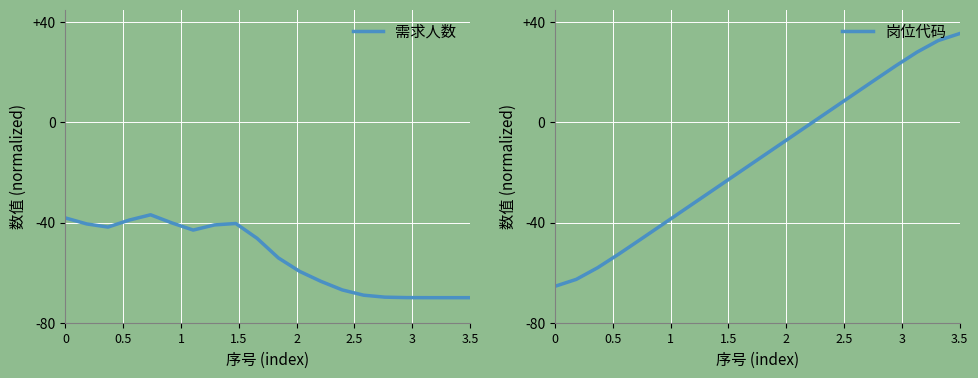

Count the number of data series in this chart.

2